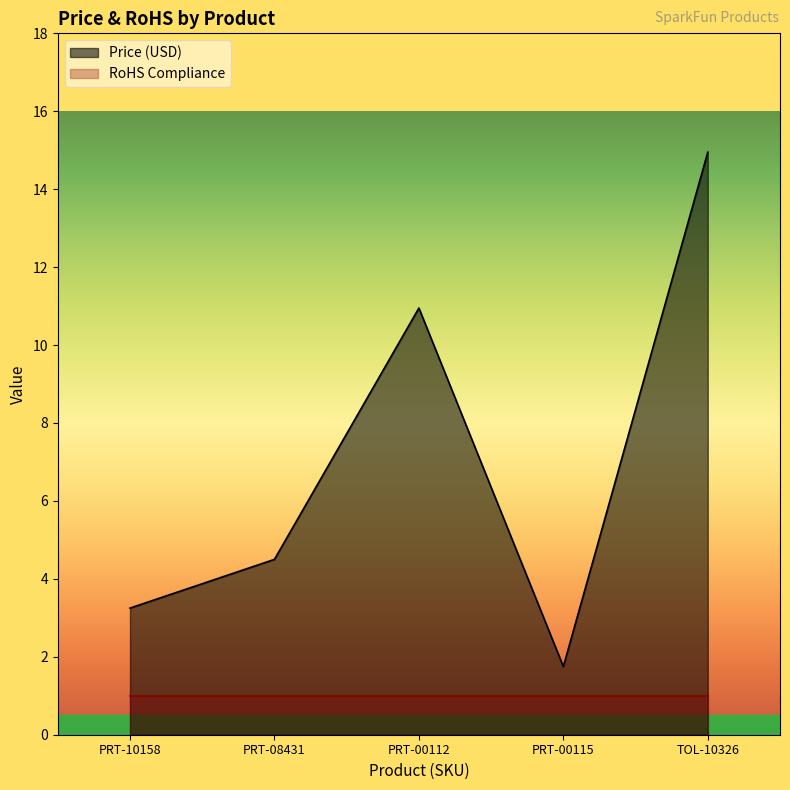

Between PRT-08431 and TOL-10326, which series saw the biggest shift?

Price (USD)